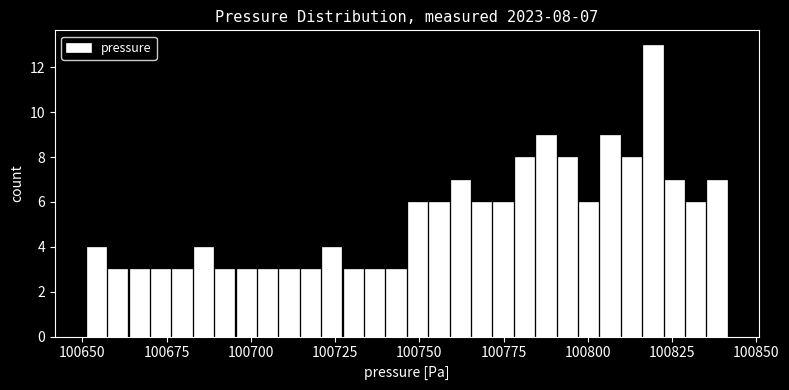

Around what value on the x-axis is the tallest bar? Give the approximate position of its centre, as read against the axis.

100820